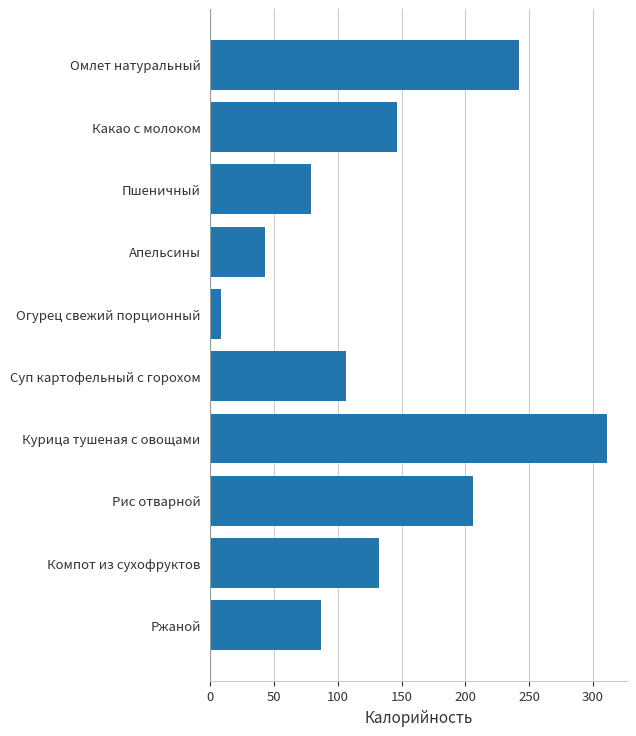

What is the label of the 1st bar from the top?

Омлет натуральный